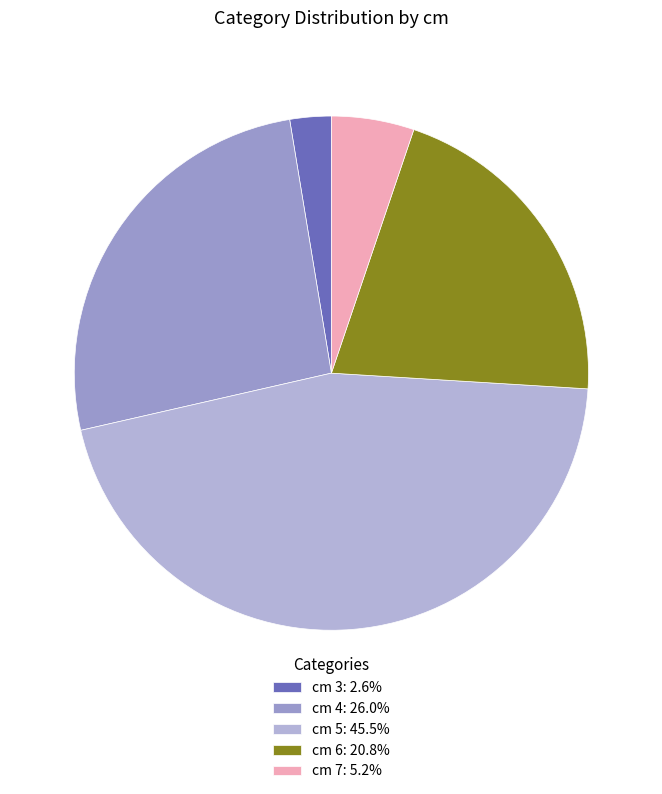

To the nearest percent, what is the difference between the largest and smallest slice percentages?

43%